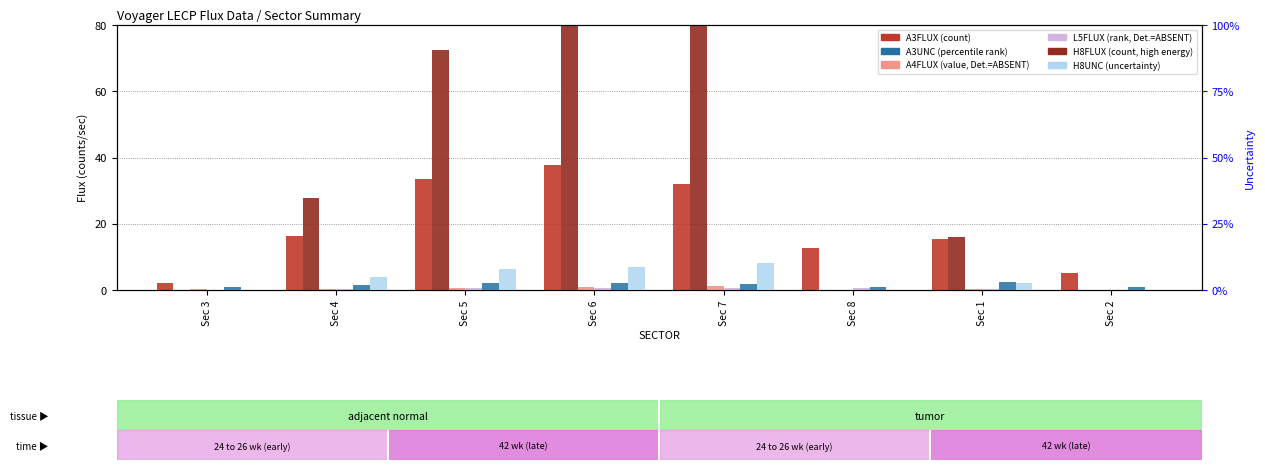

Which label corresponds to the smallest value in the chart?

Sec 3